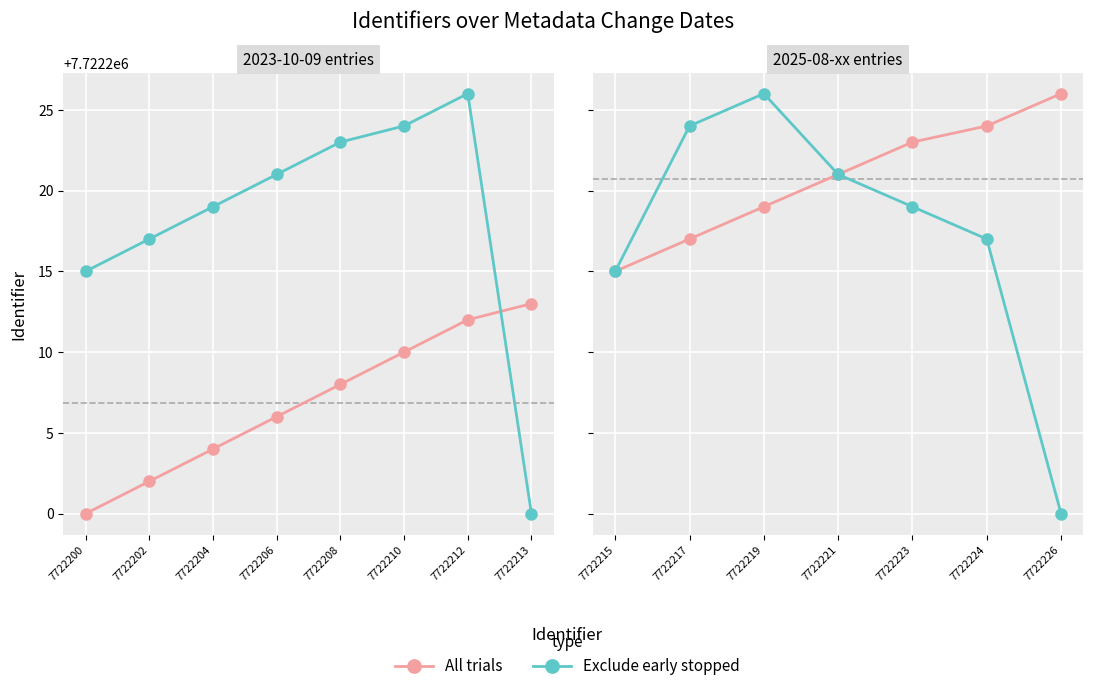

How many lines are shown in the chart?

2